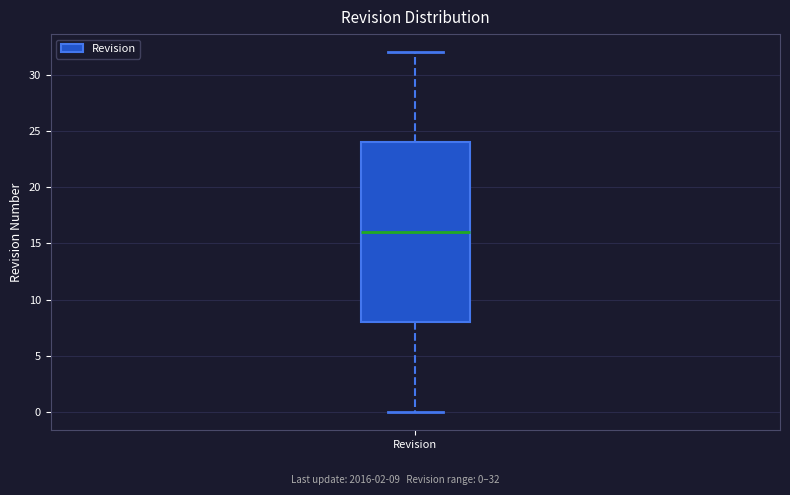

Transcribe this box plot: give where the median line is, the range the box spans, and where the two whiskers end, as read against the y-axis. The values are not printed on the chart, so give them approximately, as read against the axis.

median 16, box 8 to 24, whiskers 0 to 32